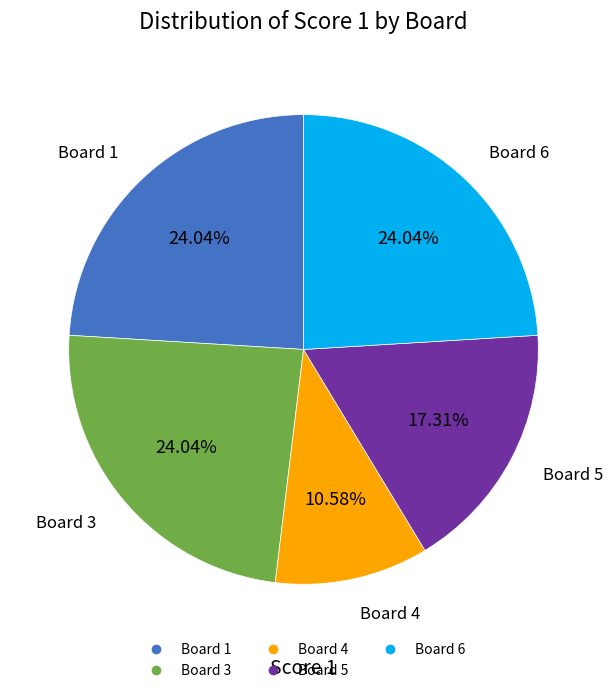

Is there a majority slice in this chart?

No